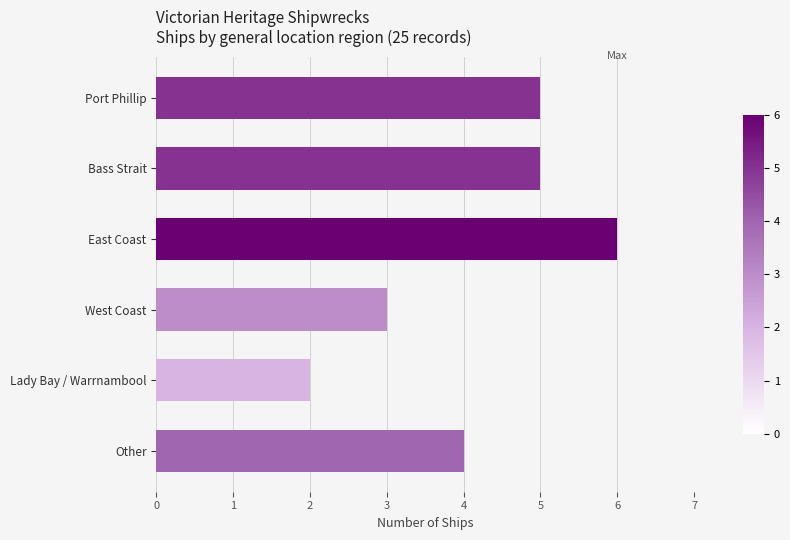

Reading top to bottom, transcribe all the data shown in this chart.

Port Phillip=5	Bass Strait=5	East Coast=6	West Coast=3	Lady Bay / Warrnambool=2	Other=4